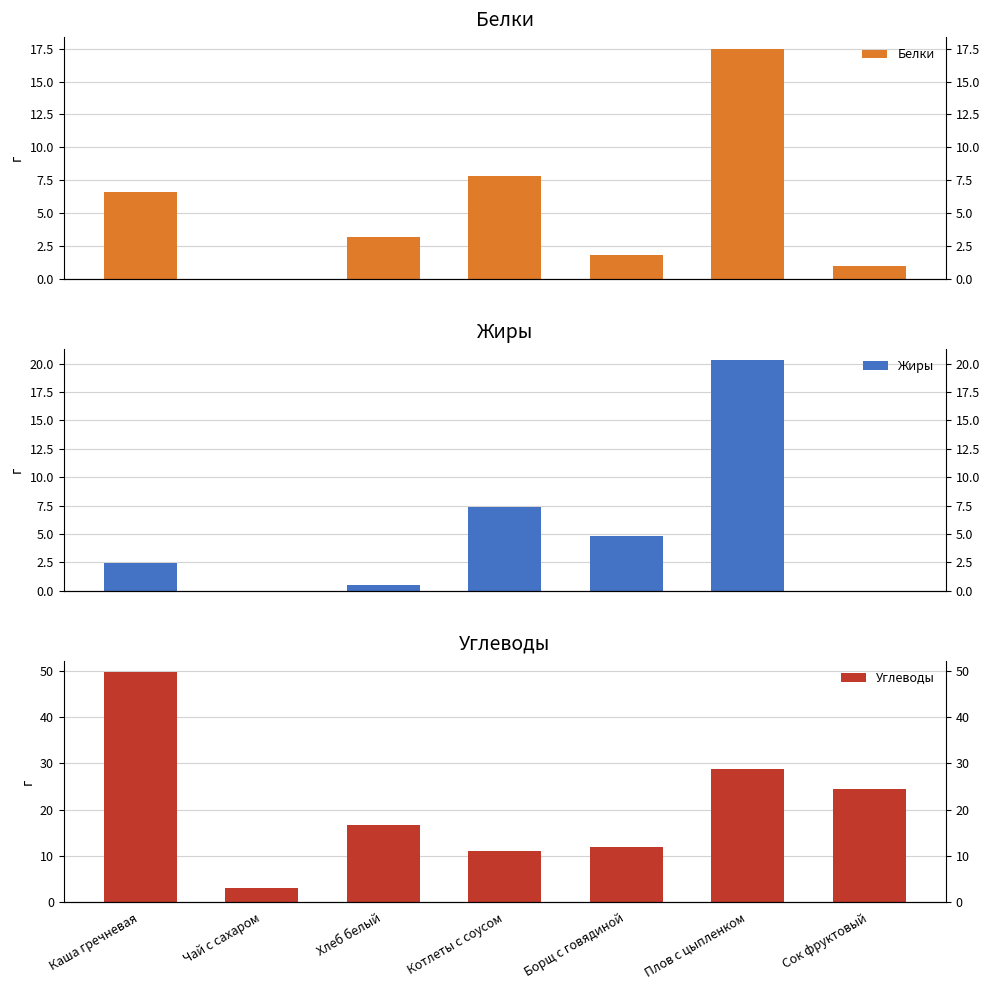

Reading right to left, list all the values displayed in this chart.

Белки: 1.0	17.5	1.8	7.8	3.2	0.0	6.6
Жиры: 0.0	20.3	4.8	7.4	0.5	0.0	2.4
Углеводы: 24.4	28.7	12.0	11.1	16.8	3.0	49.7